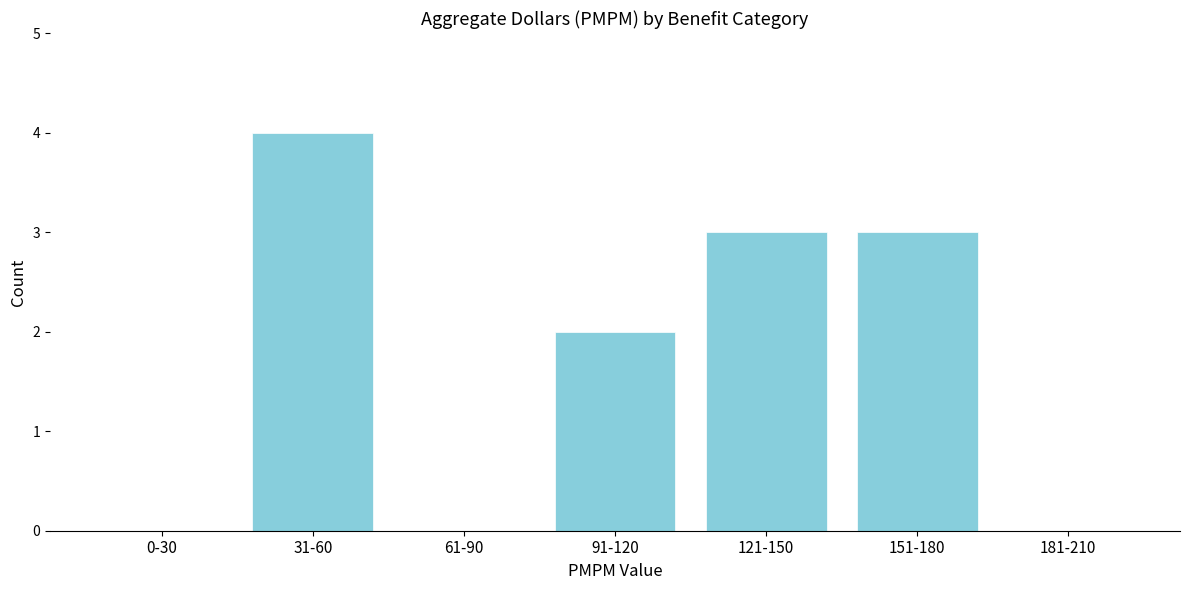

Reading right to left, transcribe all the data shown in this chart.

181-210=0	151-180=3	121-150=3	91-120=2	61-90=0	31-60=4	0-30=0